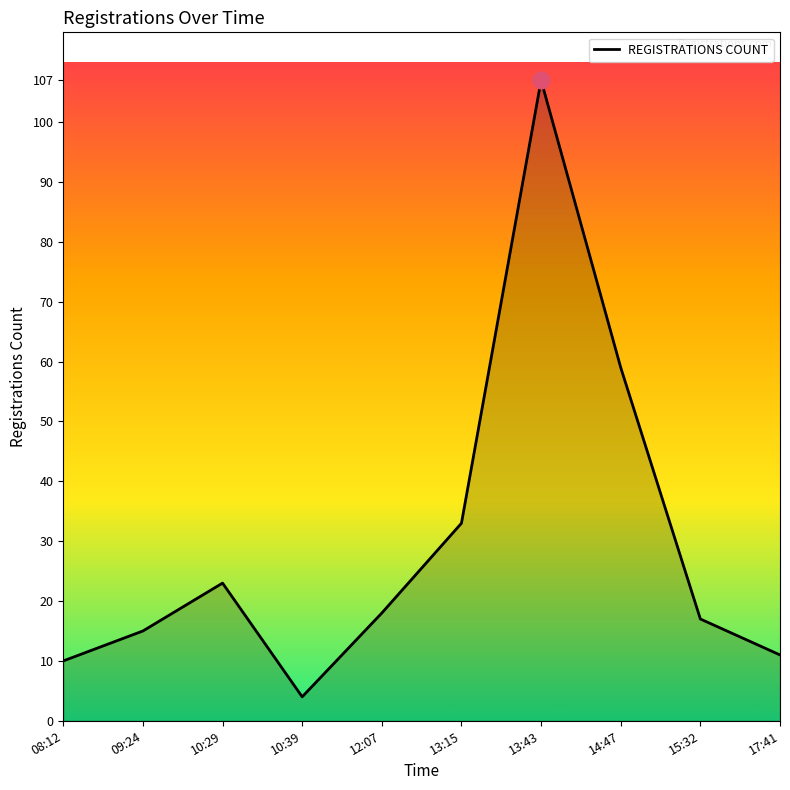

Approximately how many times larger is the value at 14:47 compared to 09:24?

3.9